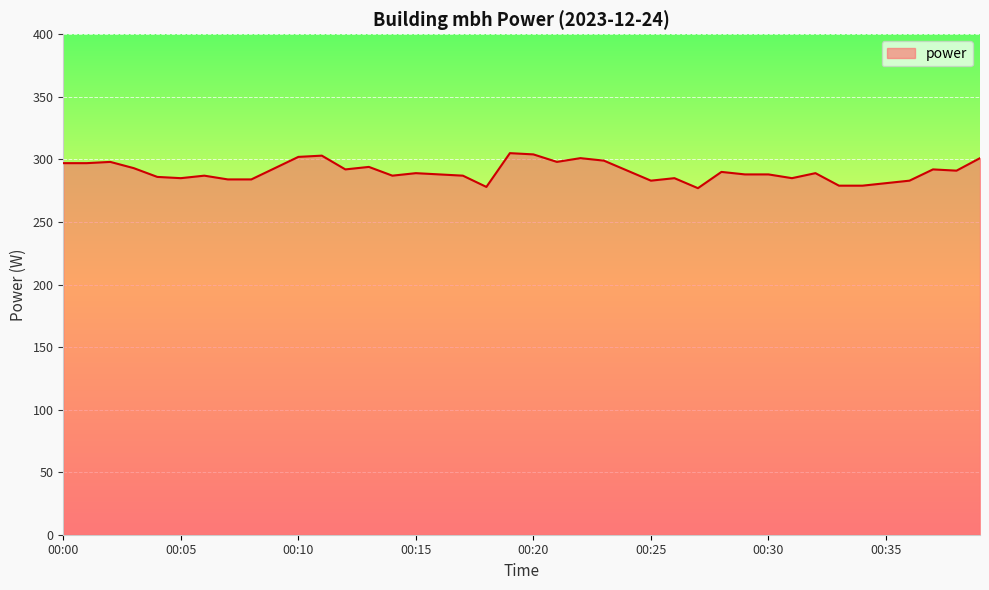

What is the maximum value shown in the chart?

305